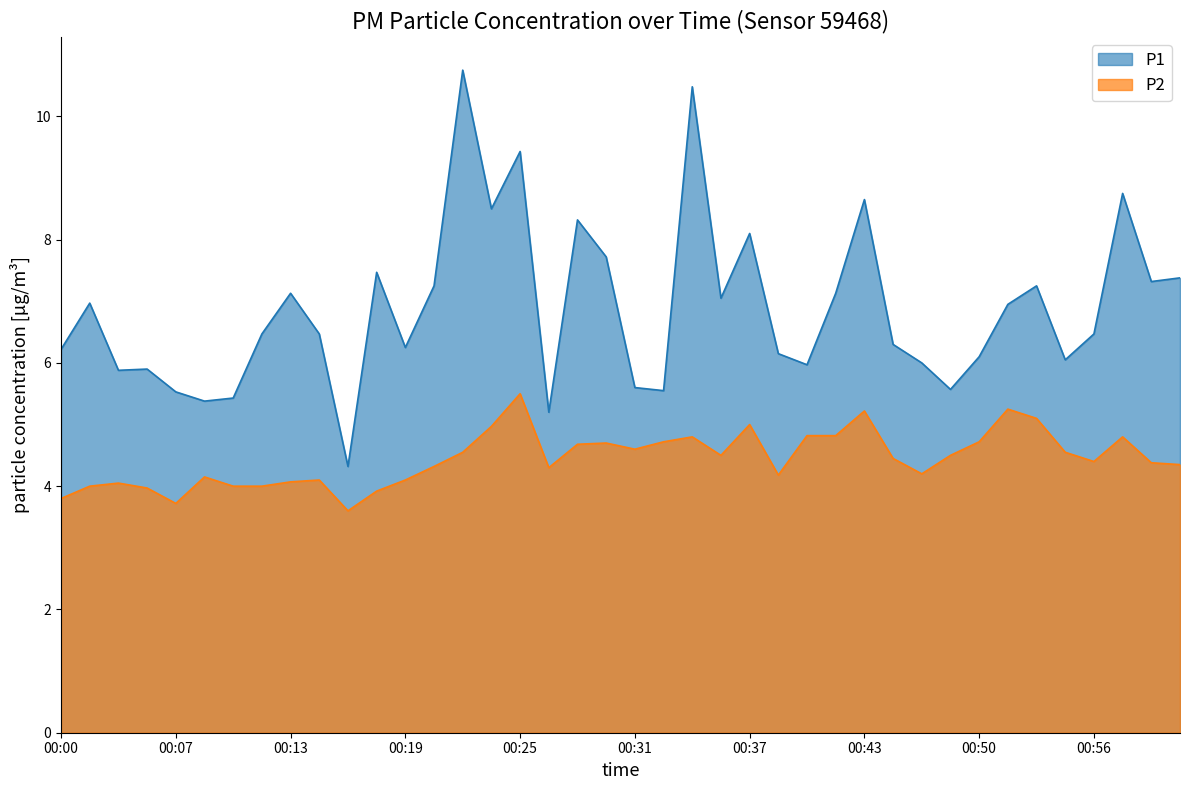

True or false: P1 has a value of 8.3 at 00:28.

True